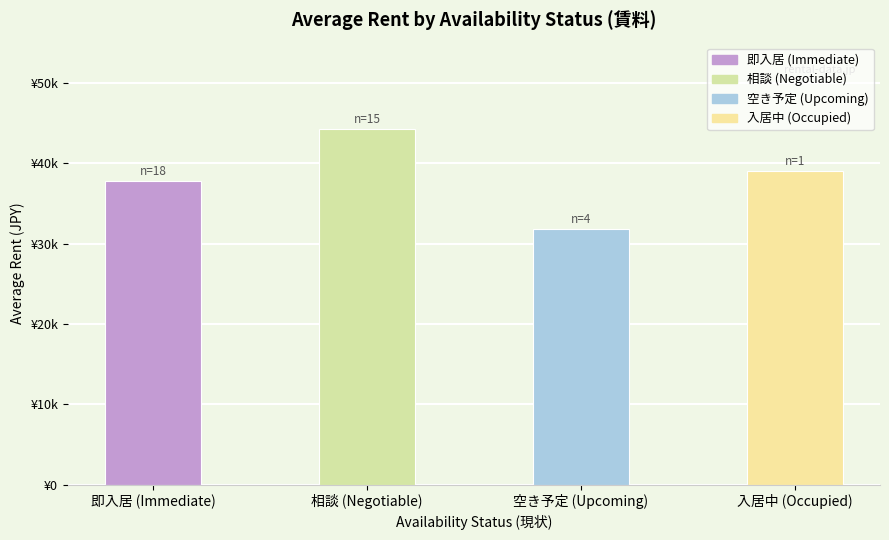

Are the bars horizontal?

No